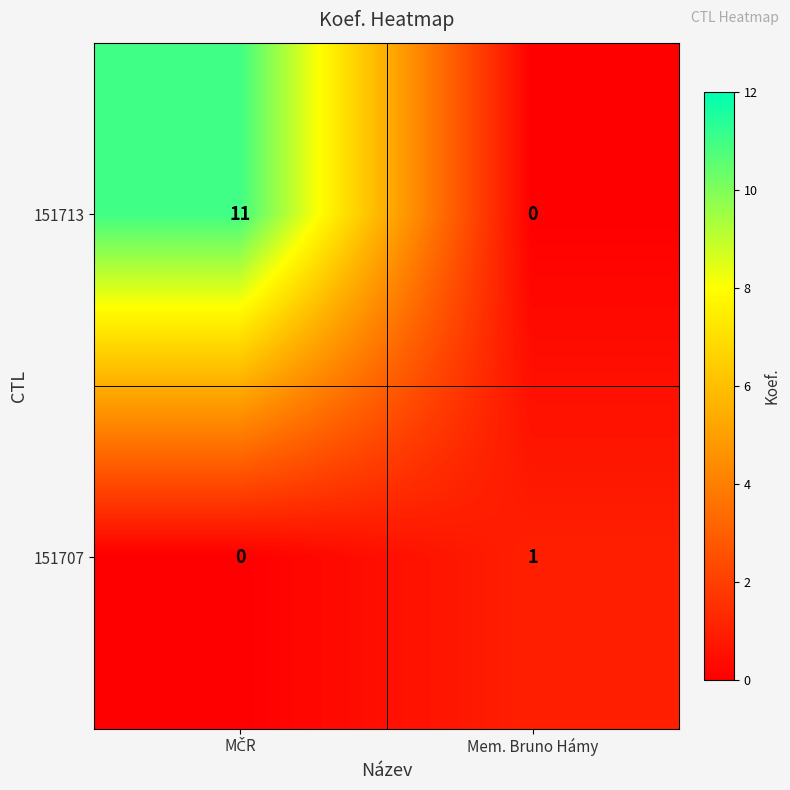

The 151707 series shows 1 at Mem. Bruno Hámy. True or false?

True